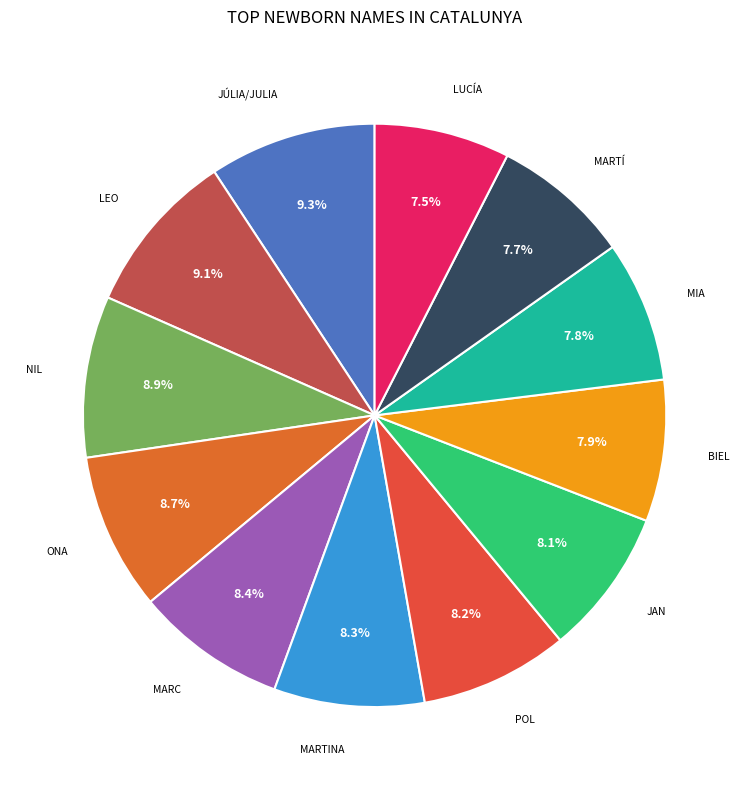

How many segments does this pie chart have?

12